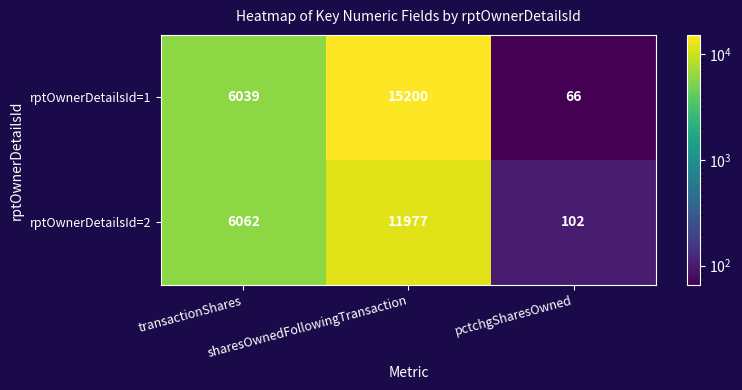

How many distinct data groups are displayed?

2